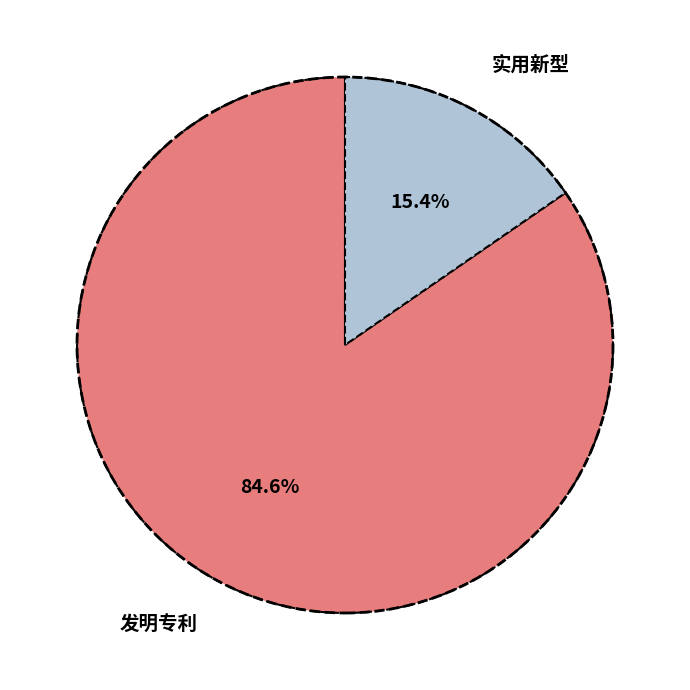

Combined, what portion of the pie is 发明专利 and 实用新型?

100.0%